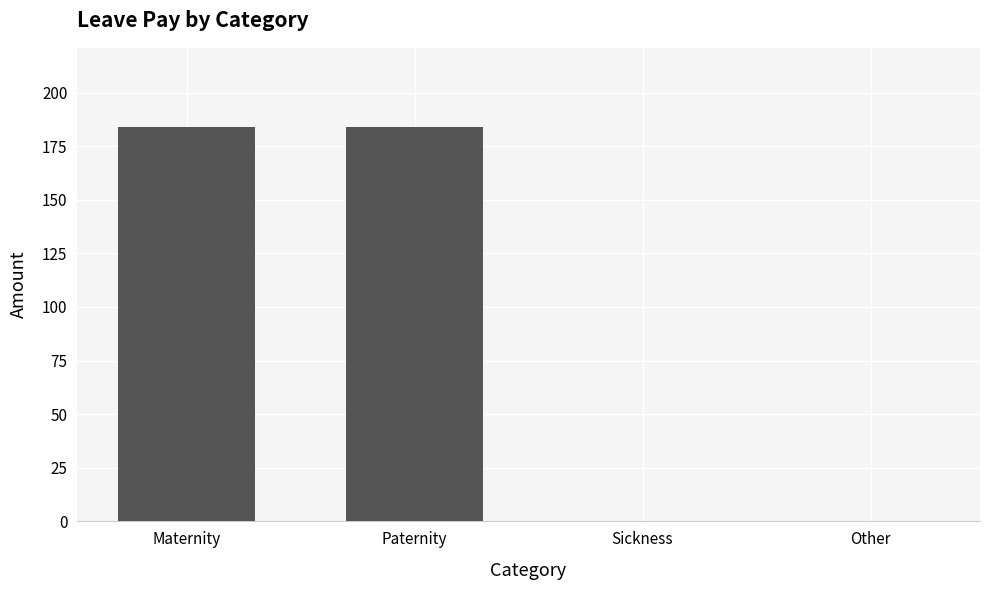

What is the difference between the values at Other and Maternity?

184.0